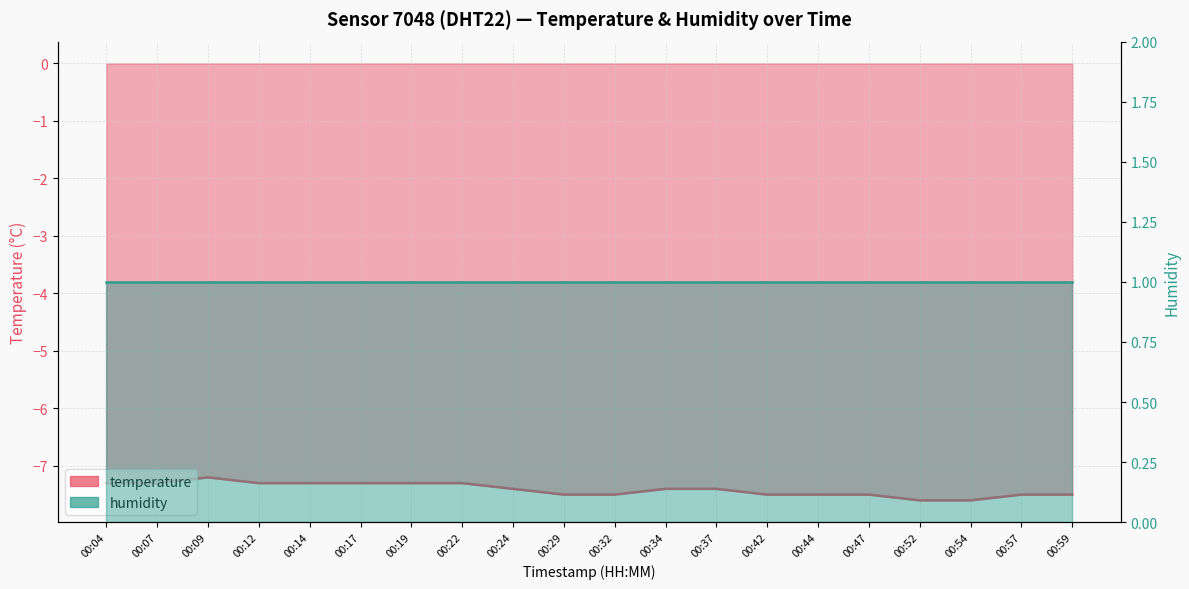

List the labels in order of value, largest first.

00:09, 00:04, 00:07, 00:12, 00:14, 00:17, 00:19, 00:22, 00:24, 00:34, 00:37, 00:29, 00:32, 00:42, 00:44, 00:47, 00:57, 00:59, 00:52, 00:54